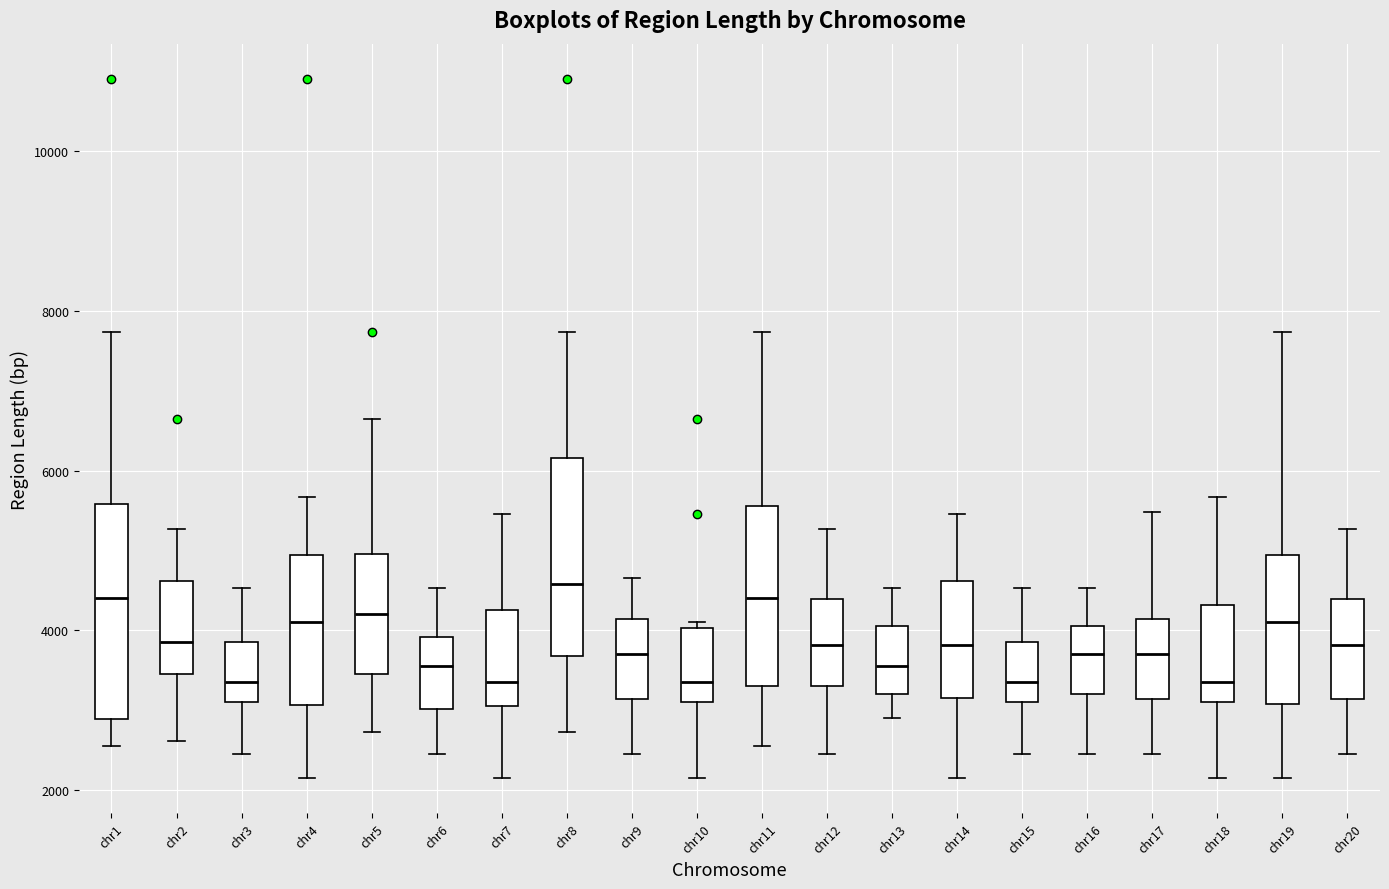

Reading left to right, transcribe this box plot: for each box, give where its median line is, the range the box spans, and where its two whiskers end, as read against the y-axis. The values are not printed on the chart, so give them approximately, as read against the axis.

chr1: median 4400, box 2800 to 5600, whiskers 2600 to 7800
chr2: median 3800, box 3400 to 4600, whiskers 2600 to 5200
chr3: median 3400, box 3200 to 3800, whiskers 2400 to 4600
chr4: median 4200, box 3000 to 5000, whiskers 2200 to 5600
chr5: median 4200, box 3400 to 5000, whiskers 2800 to 6600
chr6: median 3600, box 3000 to 4000, whiskers 2400 to 4600
chr7: median 3400, box 3000 to 4200, whiskers 2200 to 5400
chr8: median 4600, box 3600 to 6200, whiskers 2800 to 7800
chr9: median 3800, box 3200 to 4200, whiskers 2400 to 4600
chr10: median 3400, box 3200 to 4000, whiskers 2200 to 4200
chr11: median 4400, box 3400 to 5600, whiskers 2600 to 7800
chr12: median 3800, box 3400 to 4400, whiskers 2400 to 5200
chr13: median 3600, box 3200 to 4000, whiskers 3000 to 4600
chr14: median 3800, box 3200 to 4600, whiskers 2200 to 5400
chr15: median 3400, box 3200 to 3800, whiskers 2400 to 4600
chr16: median 3800, box 3200 to 4000, whiskers 2400 to 4600
chr17: median 3800, box 3200 to 4200, whiskers 2400 to 5400
chr18: median 3400, box 3200 to 4400, whiskers 2200 to 5600
chr19: median 4200, box 3000 to 5000, whiskers 2200 to 7800
chr20: median 3800, box 3200 to 4400, whiskers 2400 to 5200